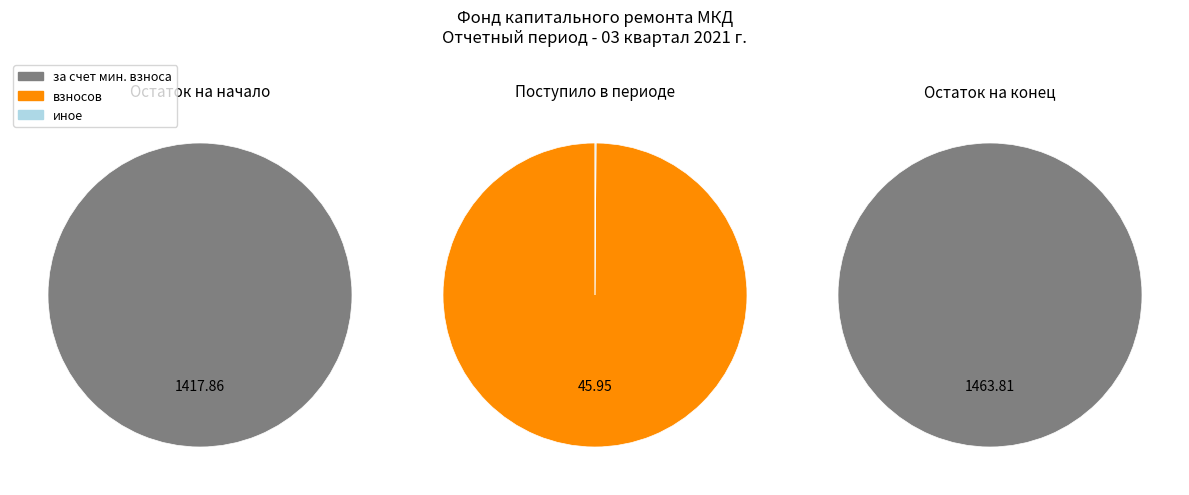

True or false: Использовано accounts for 10% of the total.

False